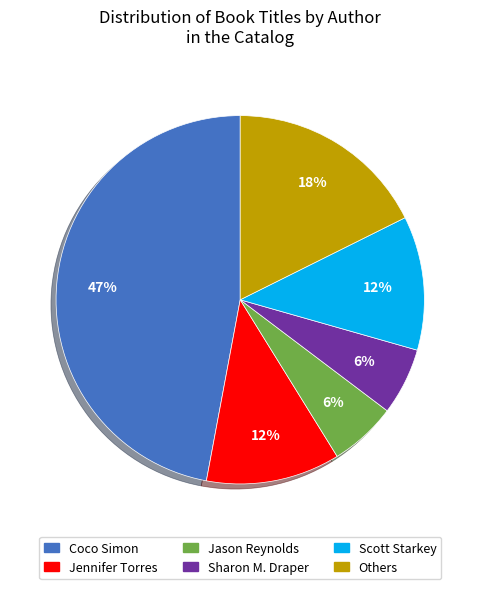

To the nearest percent, what percentage of the pie is Jennifer Torres?

12%